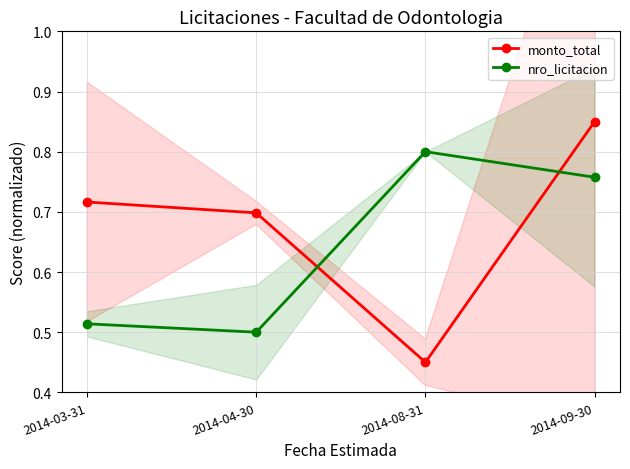

Which series has the largest total across all categories?

monto_total